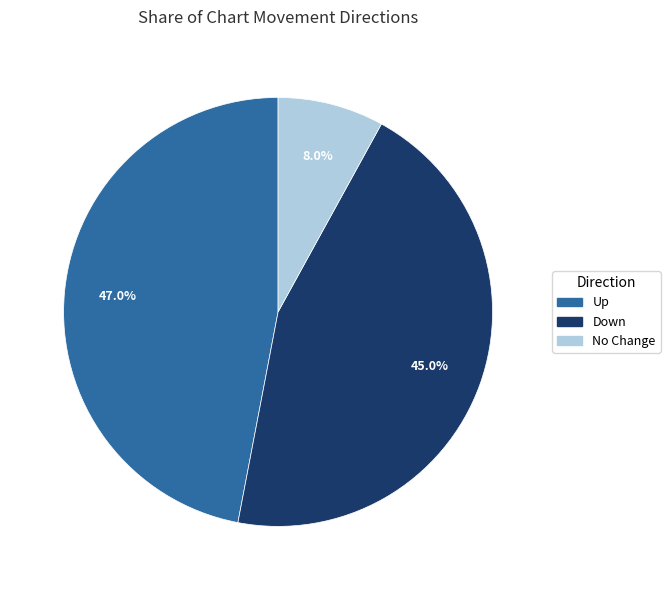

Is there any slice that represents more than half of the pie?

No